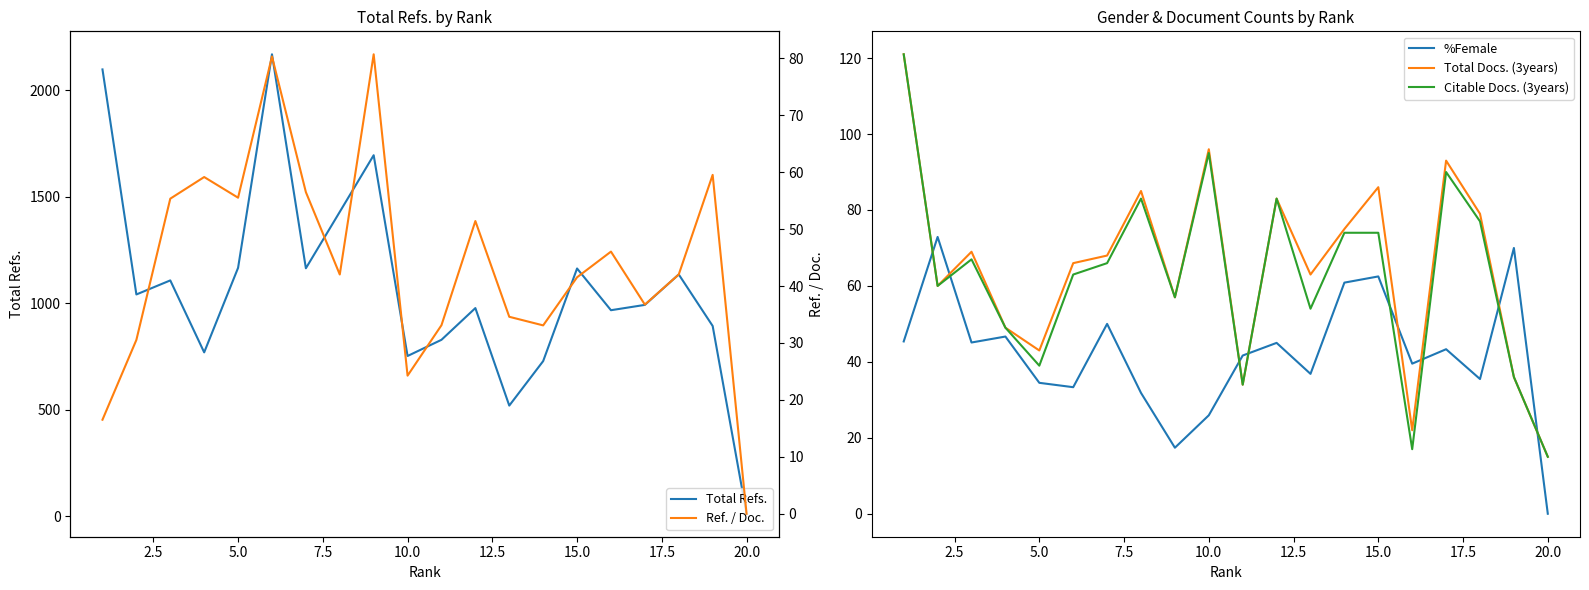

True or false: Citable Docs. (3years) and %Female intersect in this chart.

True